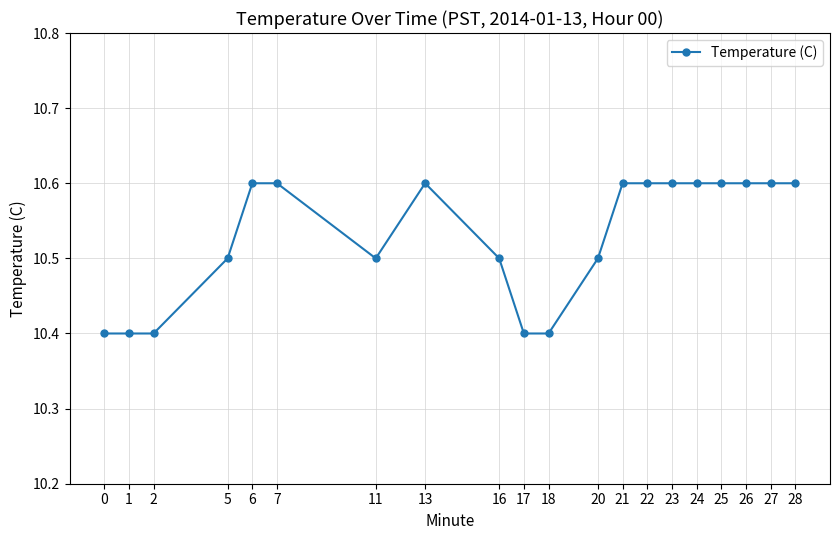

Count the values in the range 10 to 11.

20